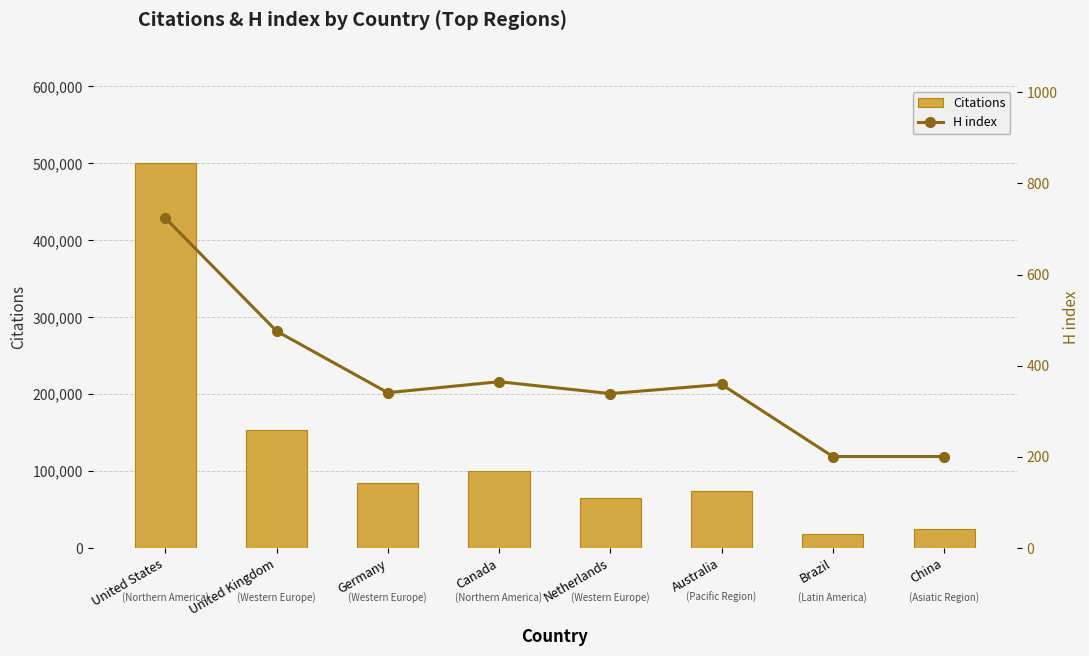

What are all the series names shown in the legend?

Citations, H index